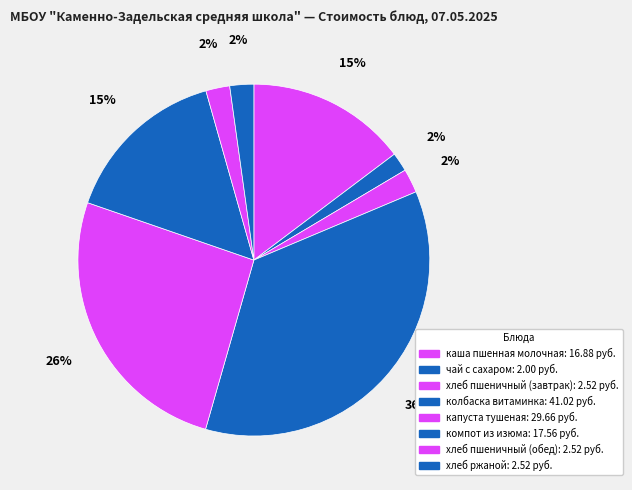

How many segments does this pie chart have?

8